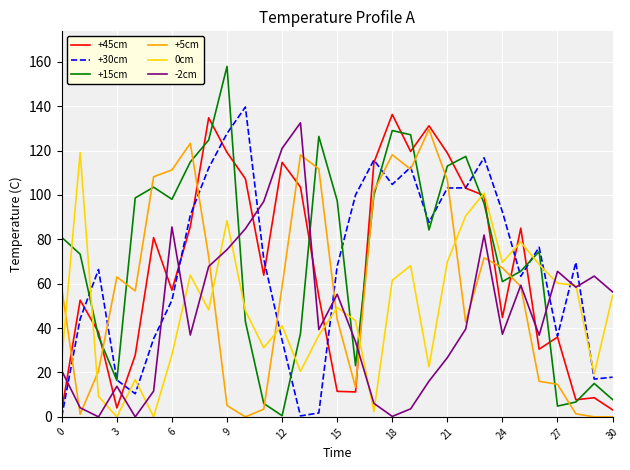

How many intersections are there between +15cm and +30cm?

11